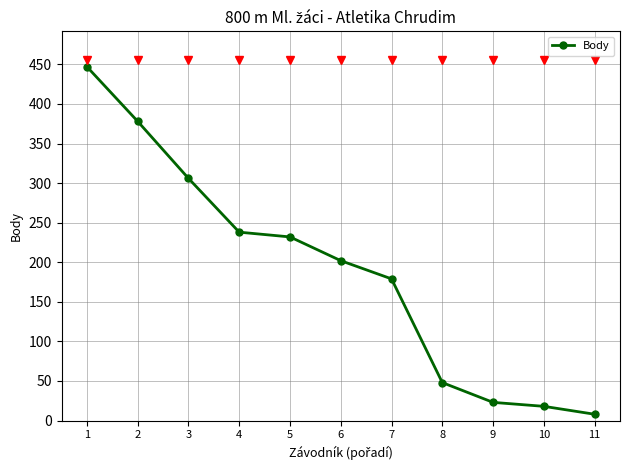

List the labels in order of value, smallest first.

11, 10, 9, 8, 7, 6, 5, 4, 3, 2, 1